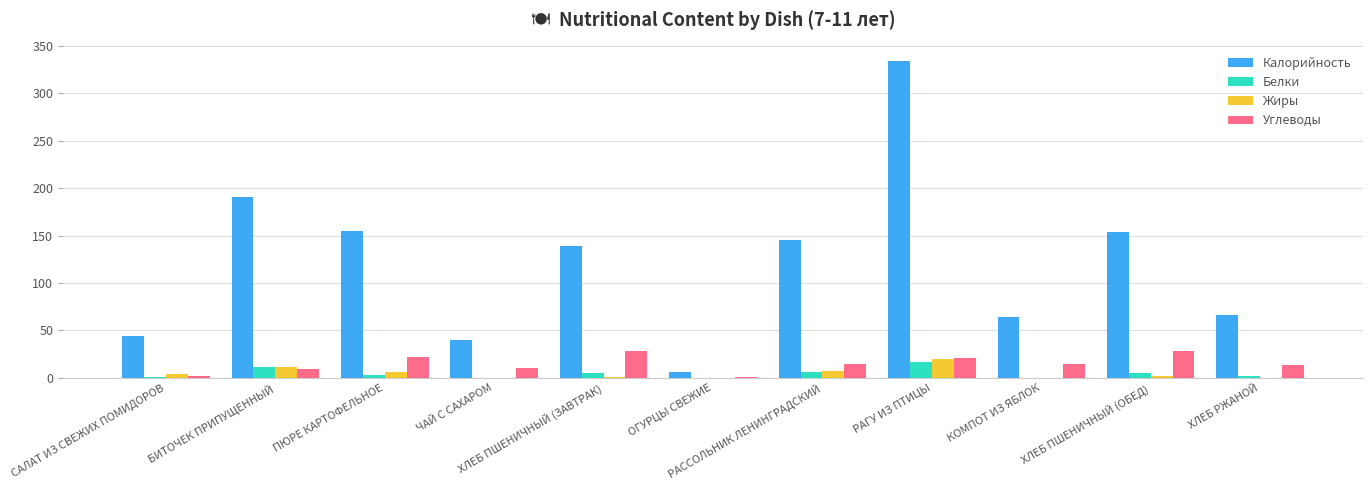

What is the total value across all series at ПЮРЕ КАРТОФЕЛЬНОЕ?

186.6